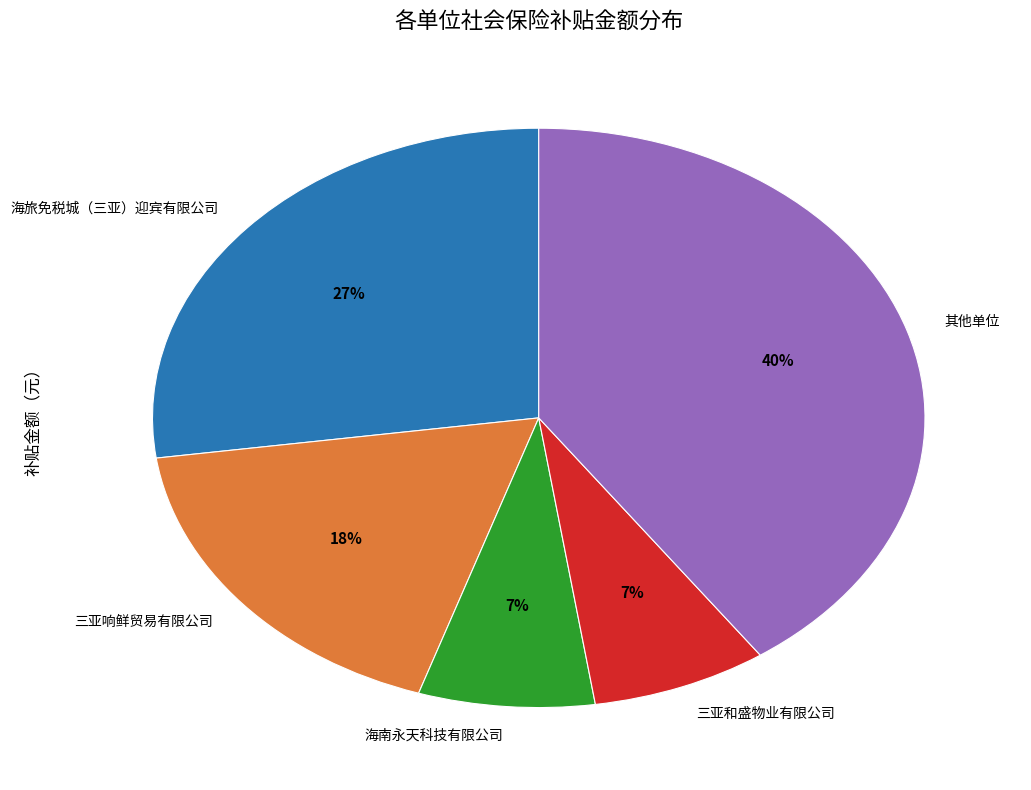

To the nearest percent, what is the difference between the largest and smallest slice percentages?

33%